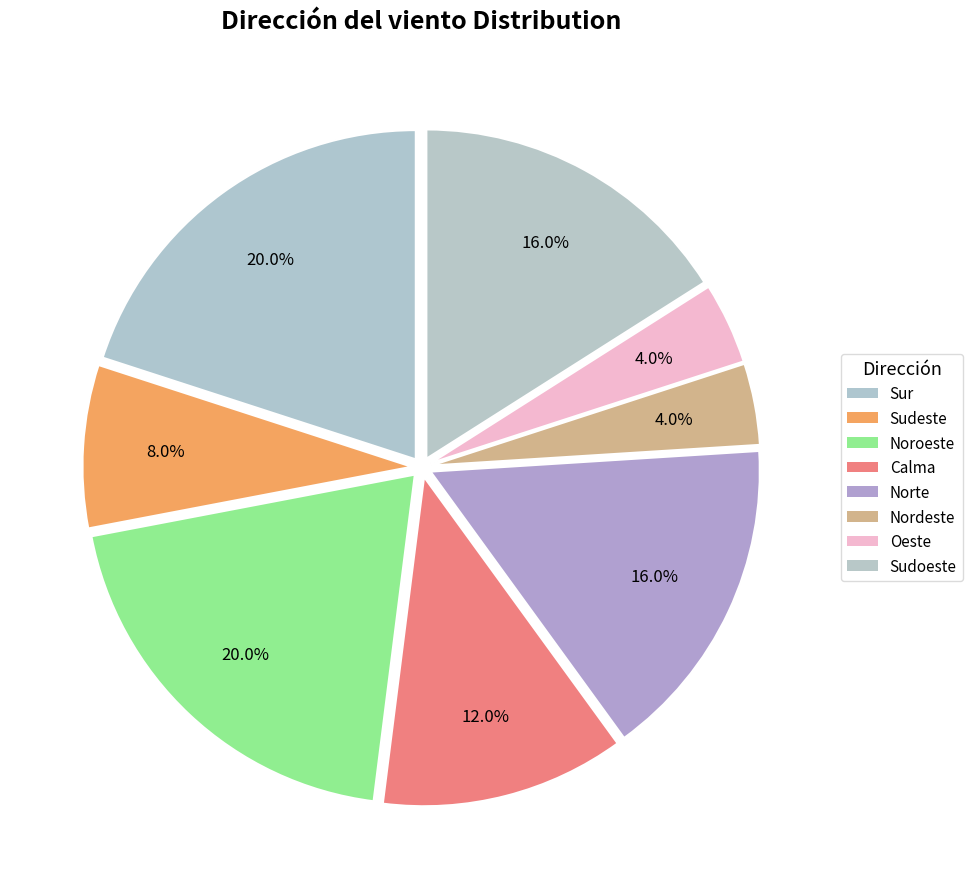

The Norte slice represents 16% of the pie. True or false?

True